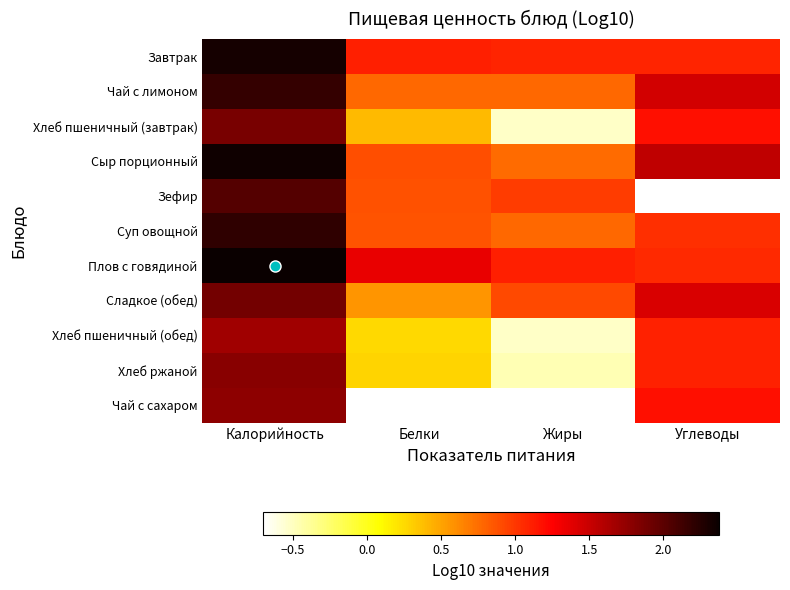

At which label is Сыр порционный closest to 1?

Белки